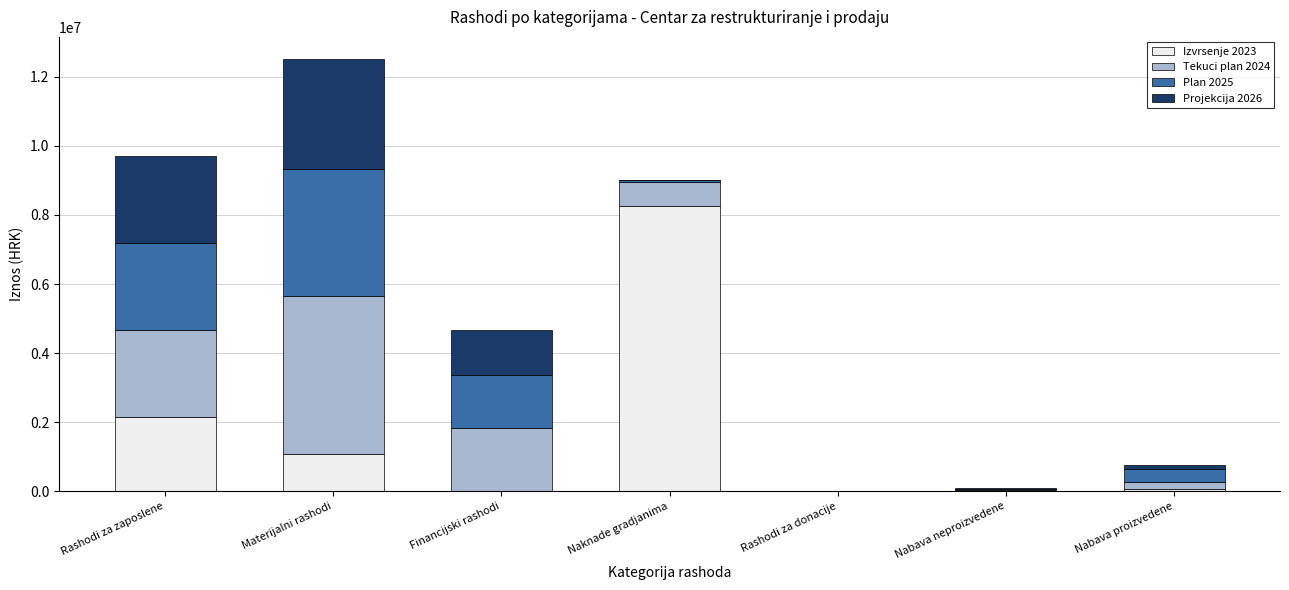

The value of Izvrsenje 2023 at Rashodi za zaposlene is 2148675.5. True or false?

True